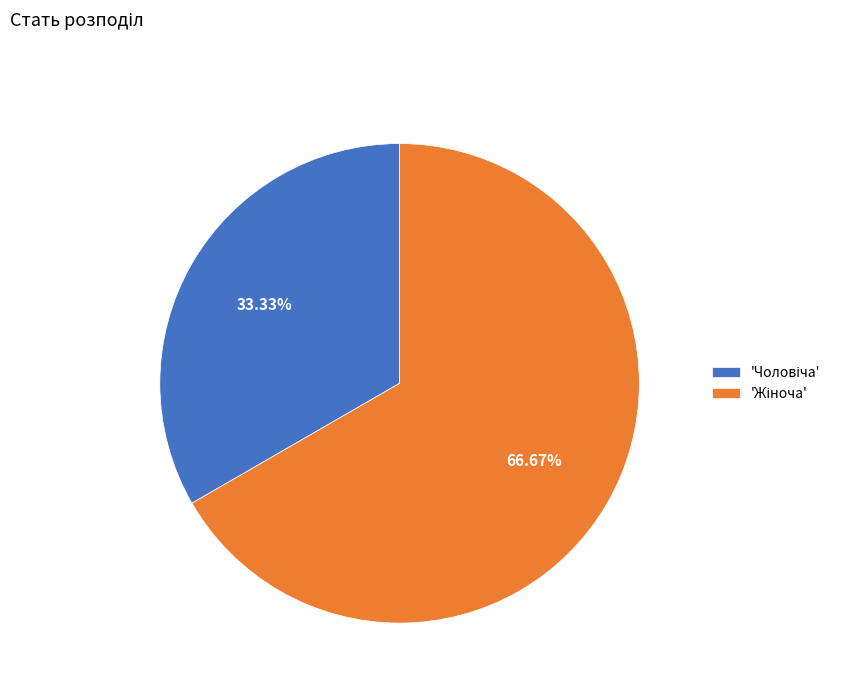

Does any single category account for the majority?

Yes